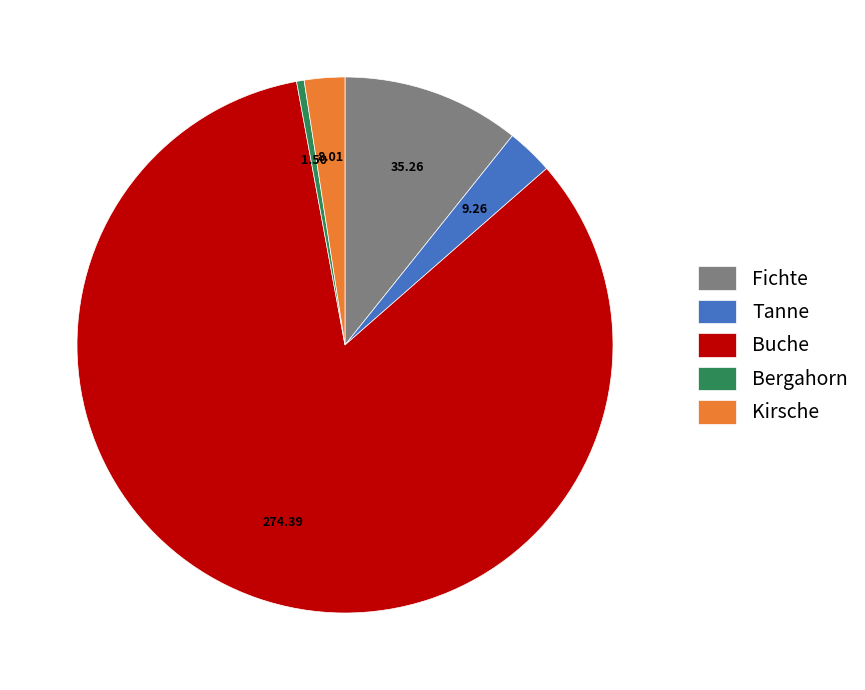

Count the number of slices in the pie.

5